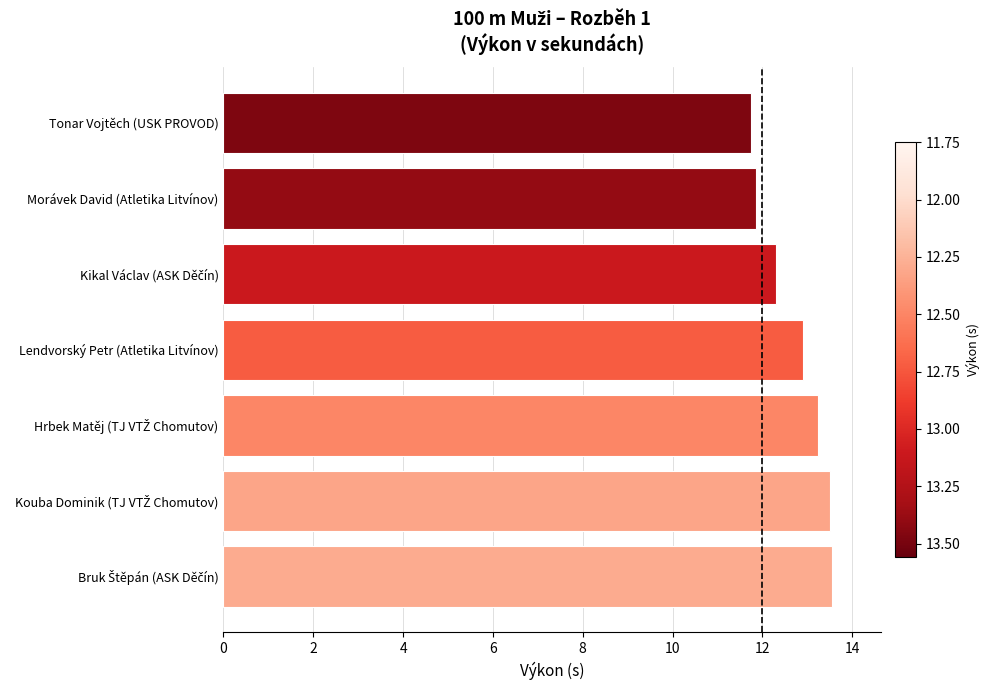

The value at Lendvorský Petr (Atletika Litvínov) is 22.0. True or false?

False